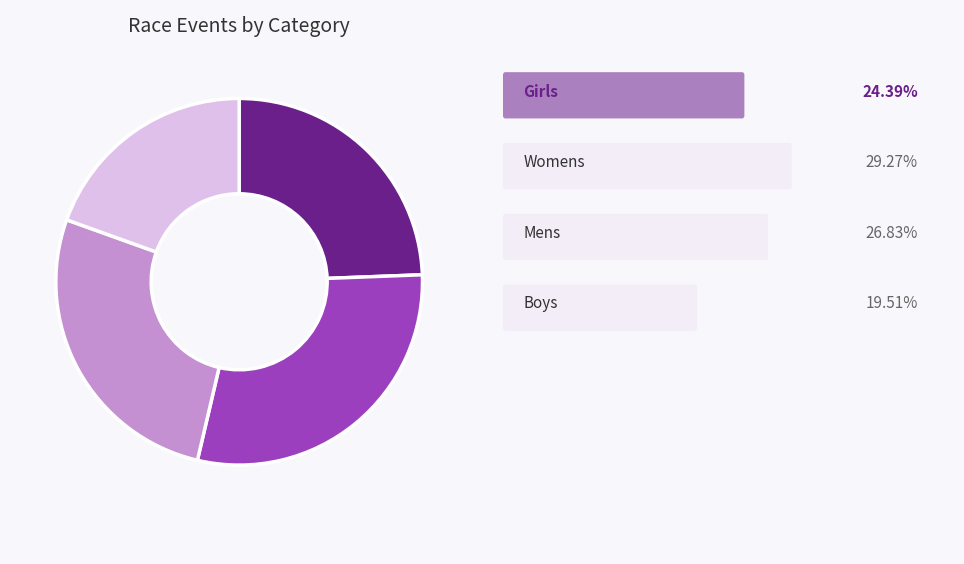

Is there any slice that represents more than half of the pie?

No